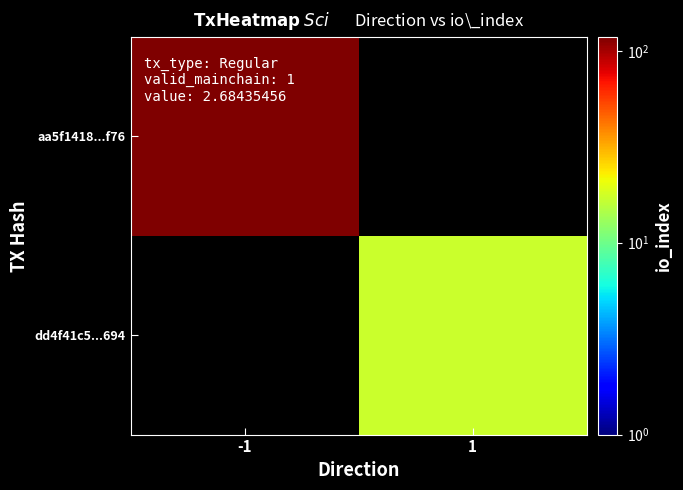

At -1, list the series in order from largest to smallest.

aa5f1418...f76, dd4f41c5...694